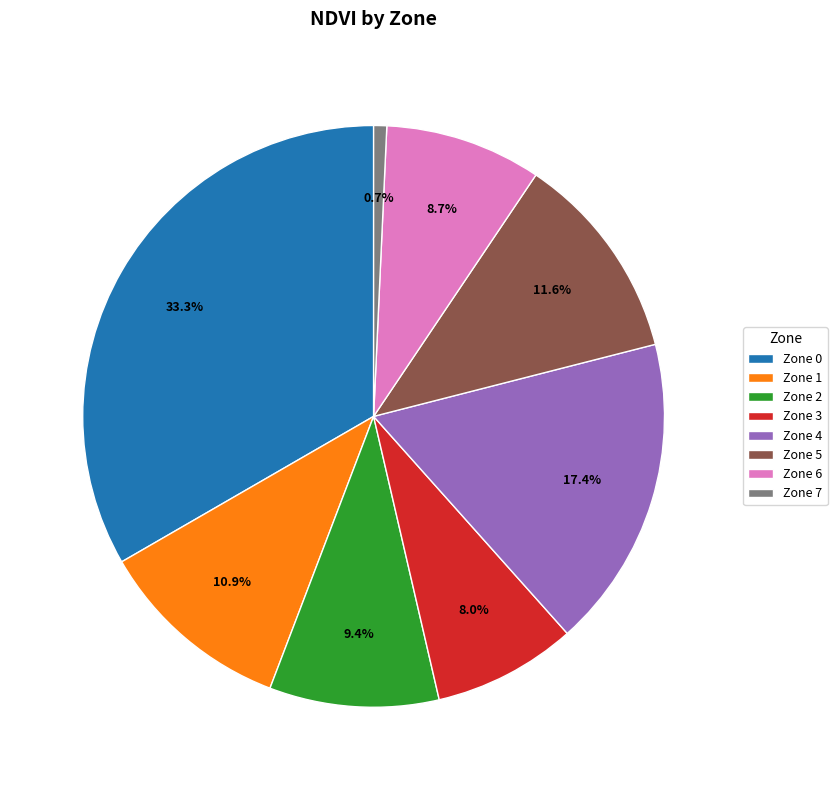

To the nearest percent, what is the average slice percentage?

12%